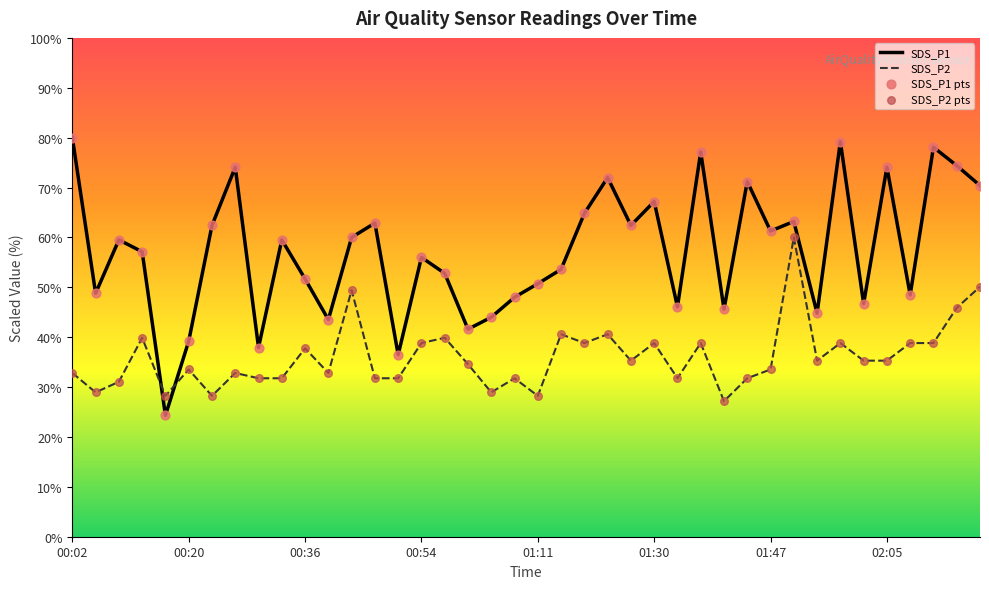

At how many categories does at least one series exceed 31?

39